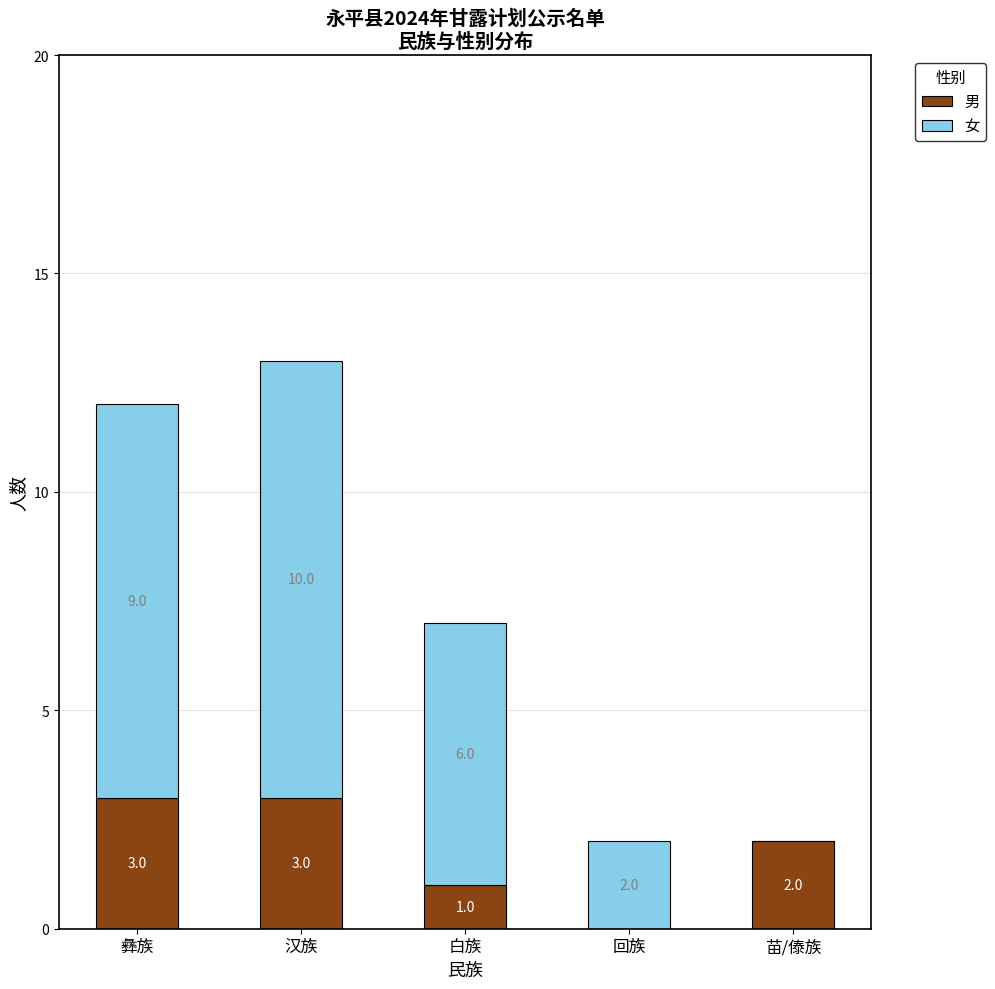

Reading left to right, list the values for the 男 series.

彝族=3	汉族=3	白族=1	回族=0	苗/傣族=2